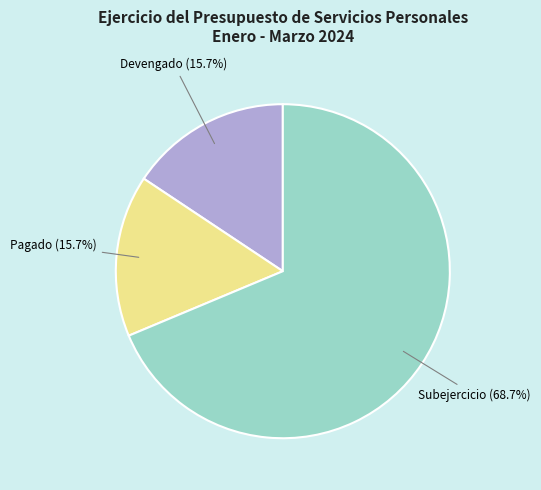

Which category accounts for the majority?

Subejercicio